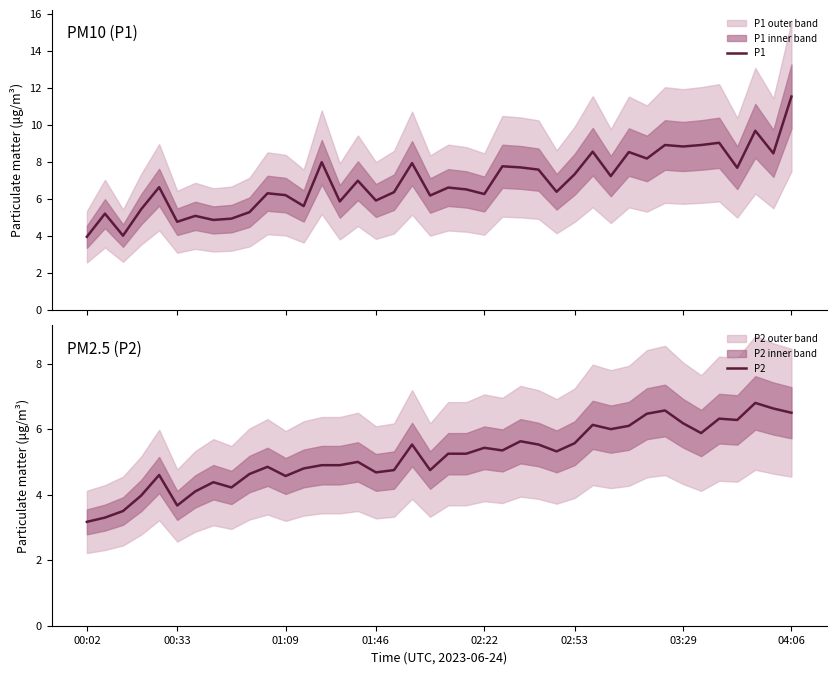

Is it true that P2 equals 2.8 at 31?

False